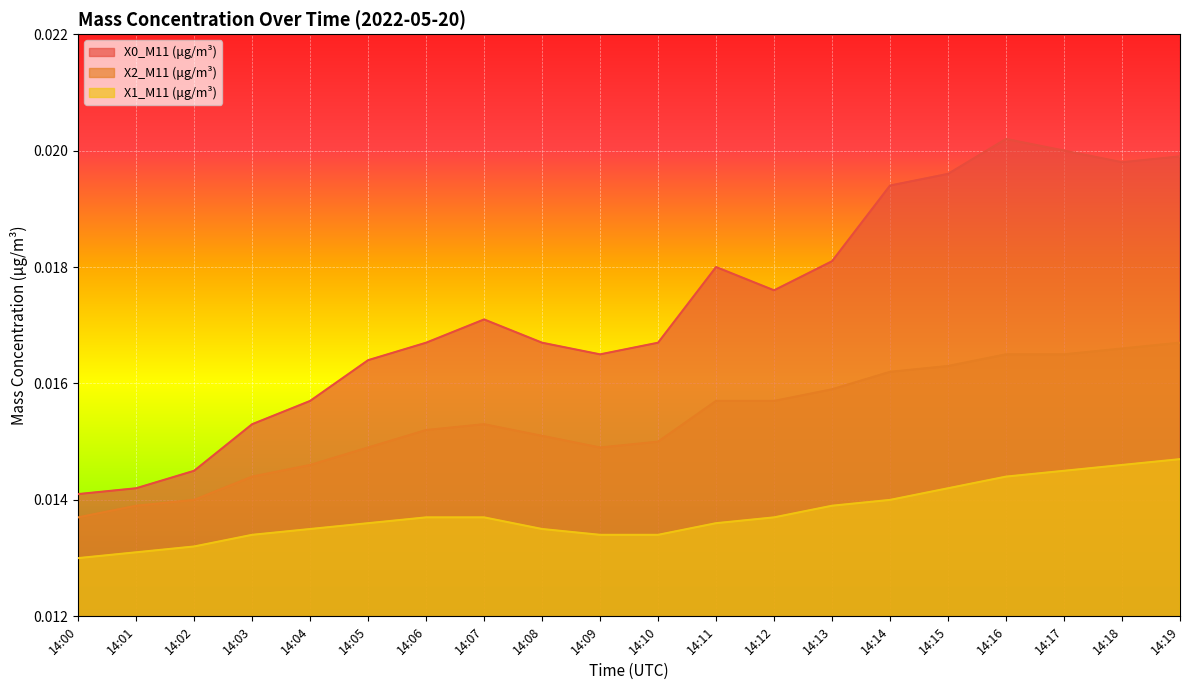

True or false: X0_M11 (μg/m³) and X2_M11 (μg/m³) cross at least once.

False